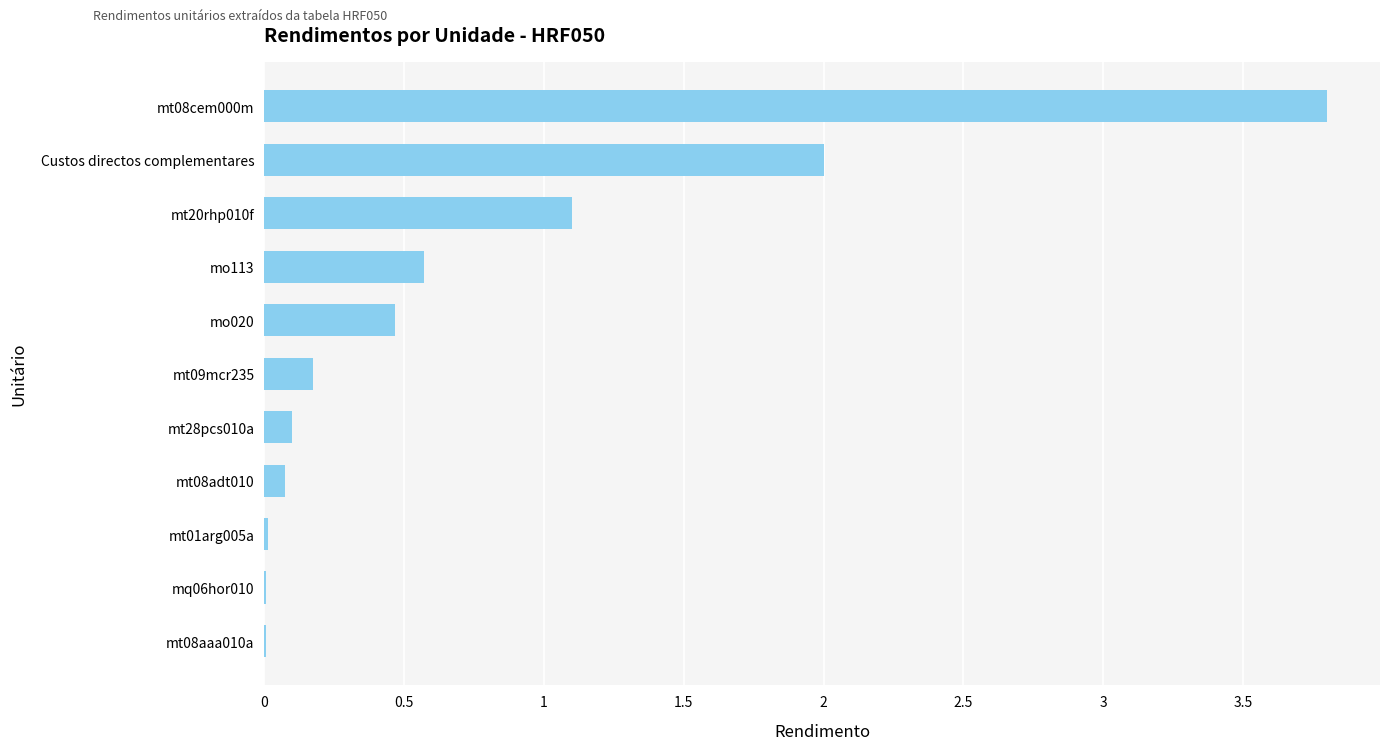

What is the sum of all values?

8.3